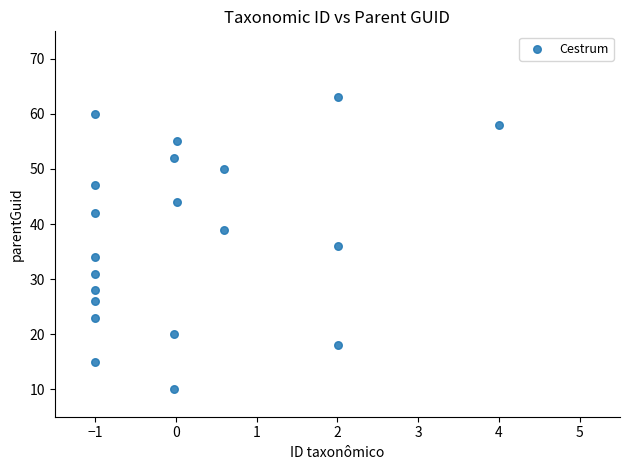

What is the range of Y values (max minus min)?

53